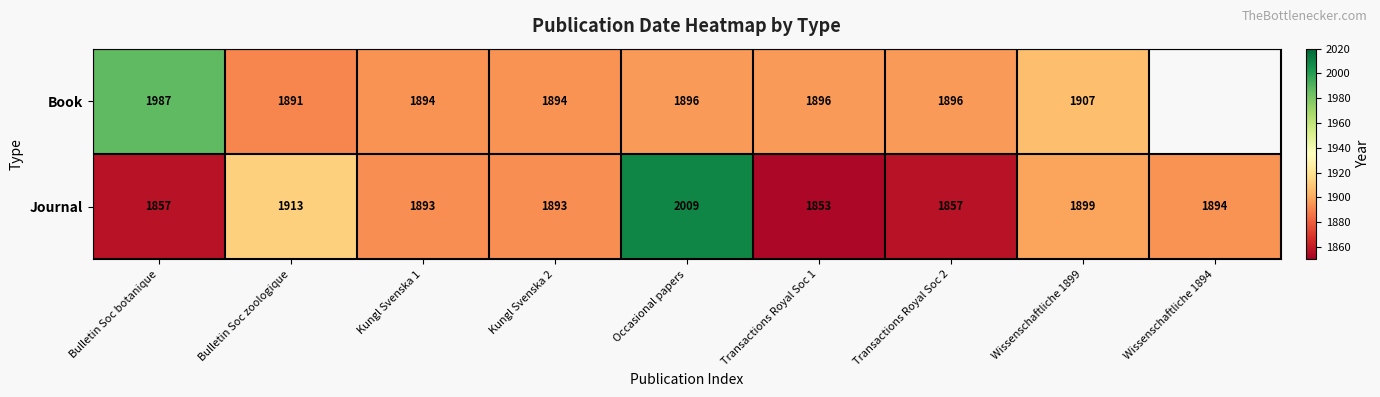

Which series changed the most between Occasional papers and Wissenschaftliche 1899?

Journal